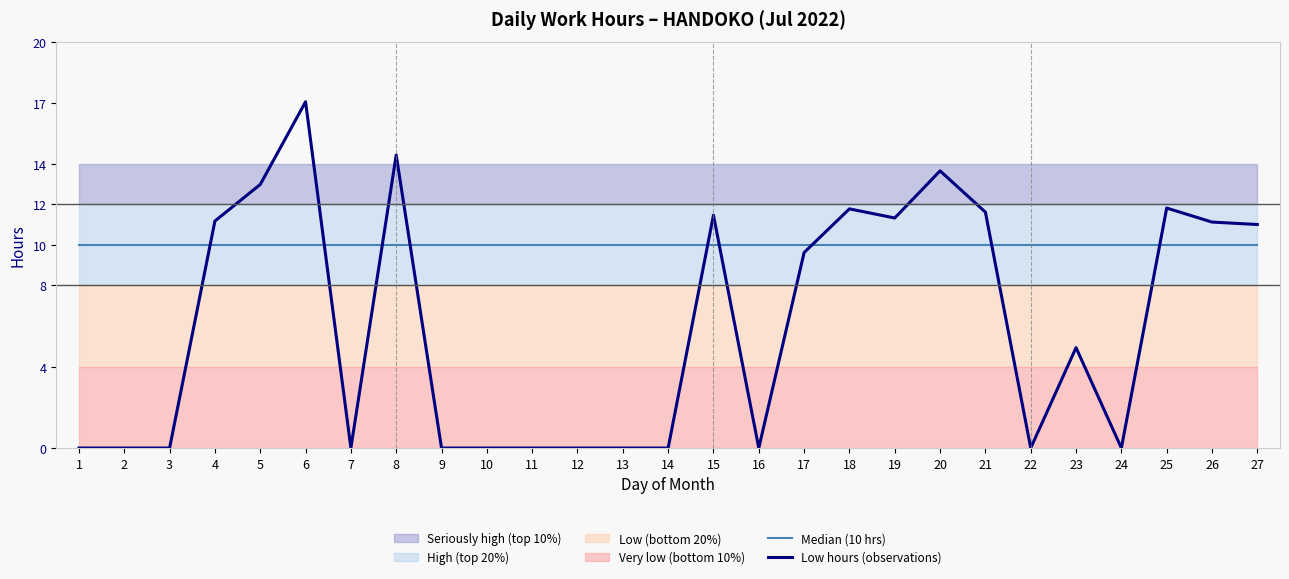

Read the Median (10 hrs) value at 14.

10.0